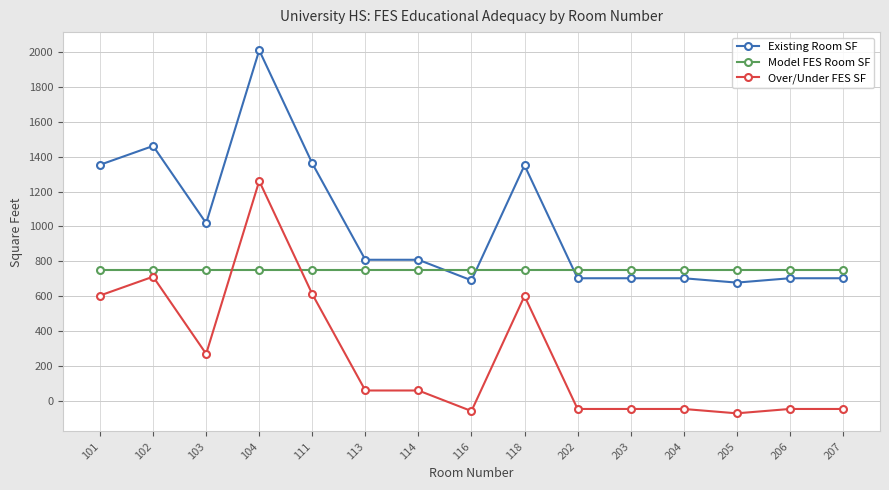

What are all the series names shown in the legend?

Existing Room SF, Model FES Room SF, Over/Under FES SF